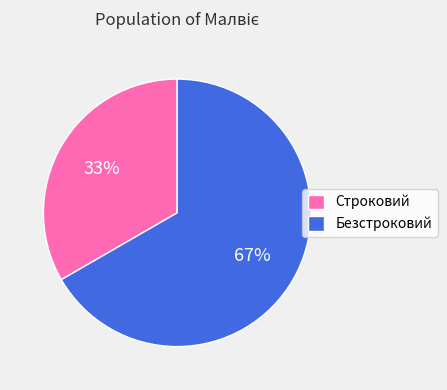

How many segments does this pie chart have?

2